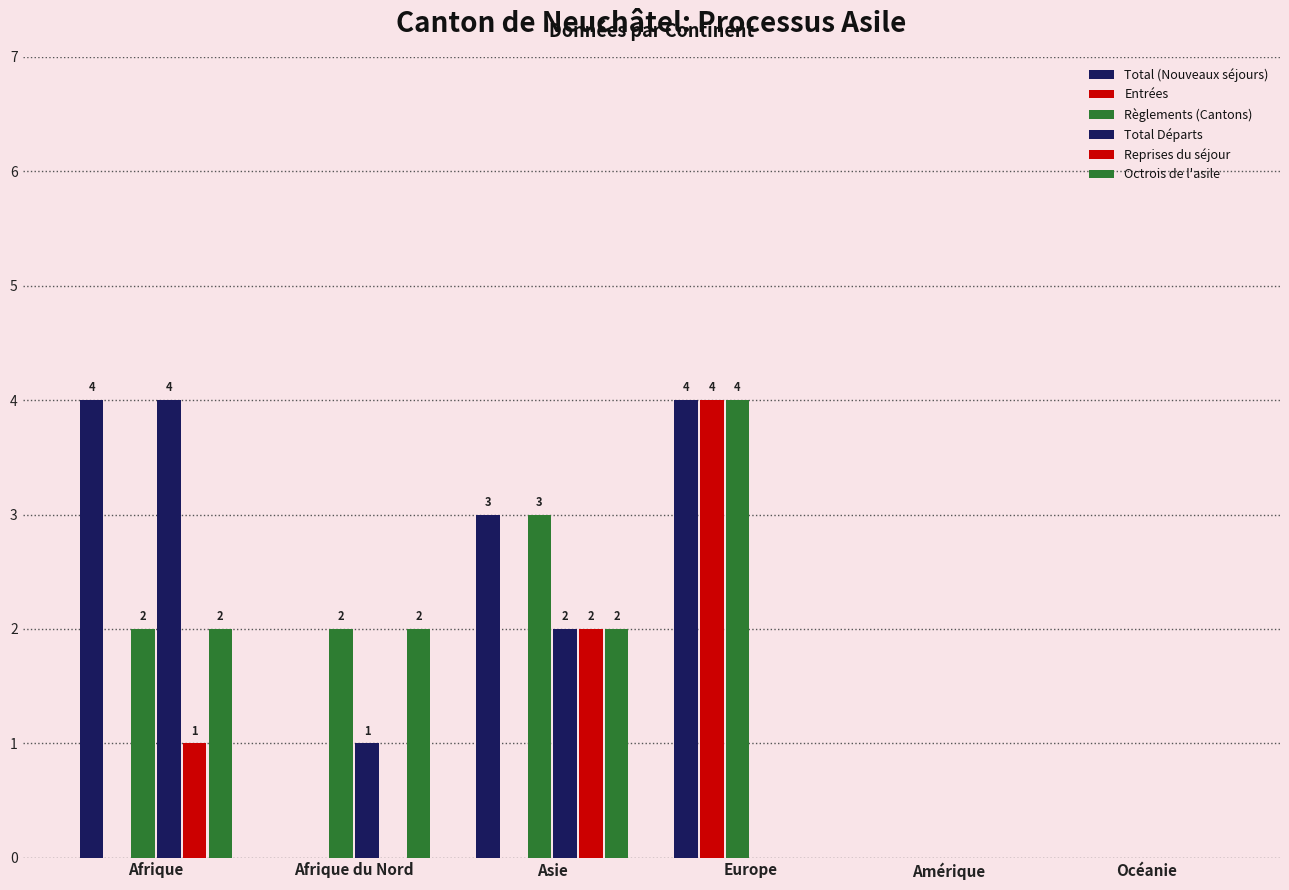

What is the label of the 5th bar from the right?

Afrique du Nord